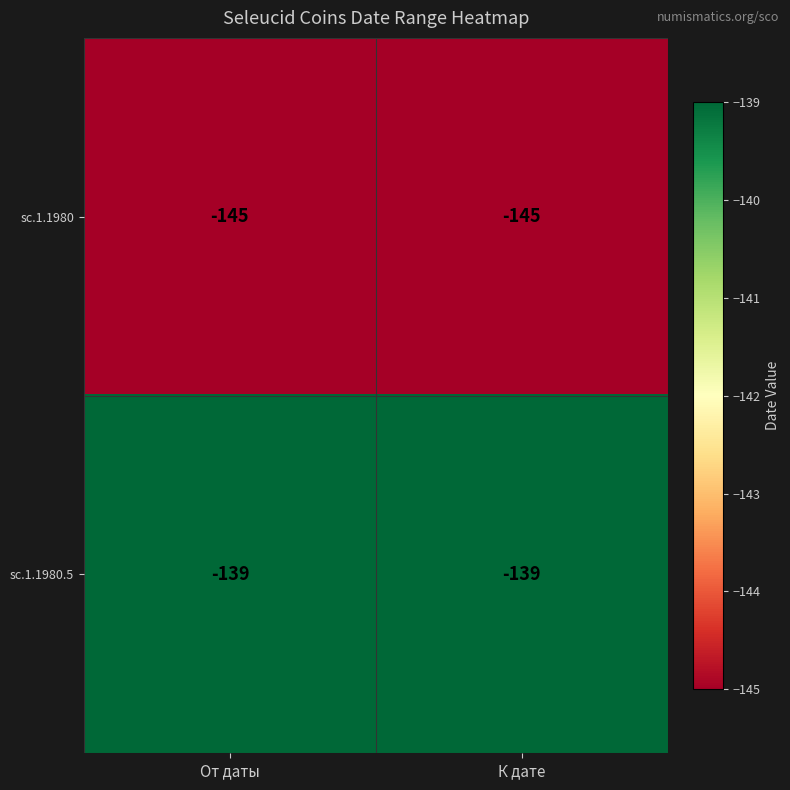

What is the average value of the sc.1.1980 series?

-145